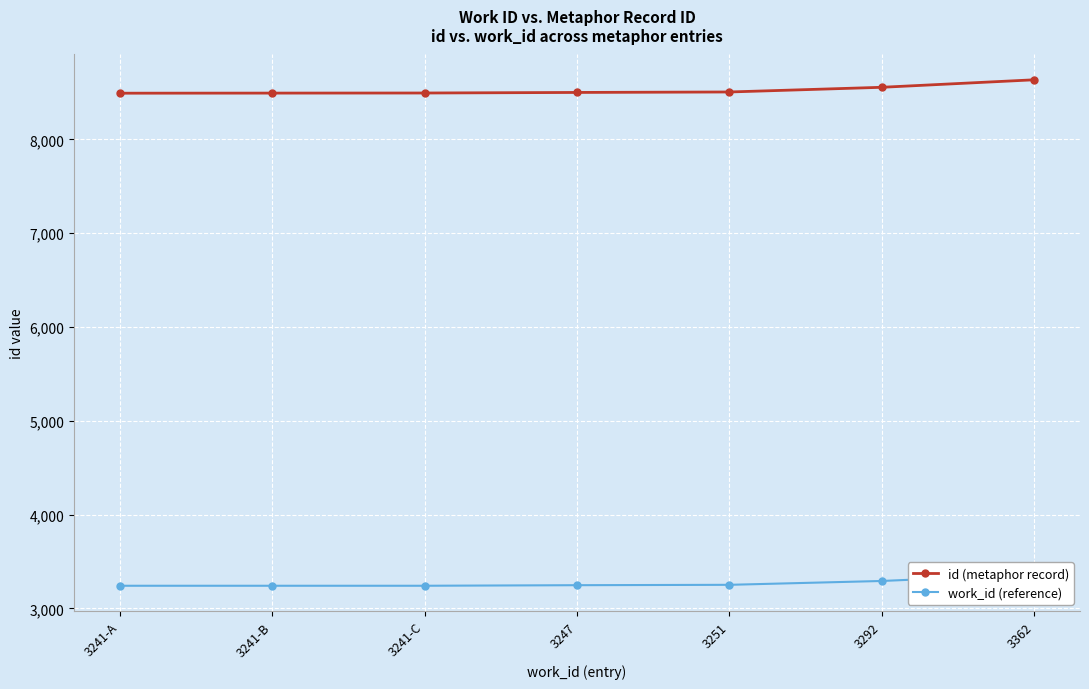

Rank the series by their maximum value, from lowest to highest.

work_id (reference), id (metaphor record)